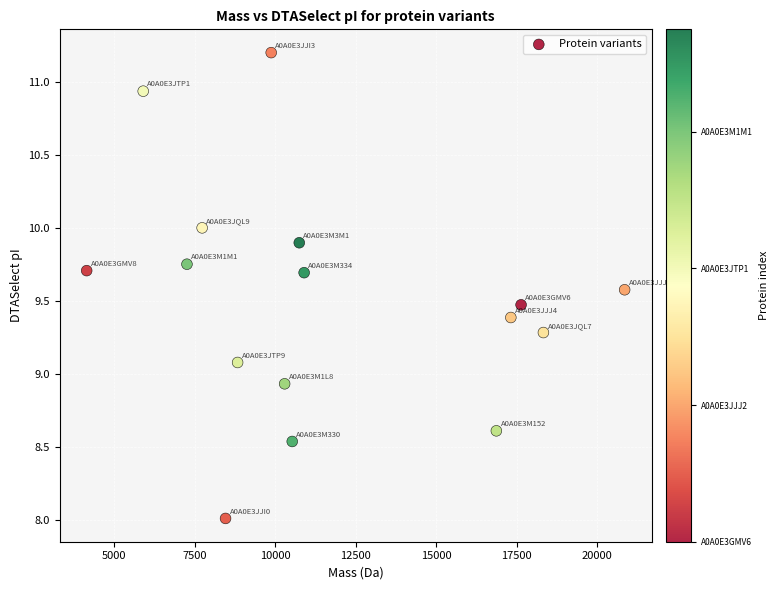

What is the range of Y values (max minus min)?

3.2